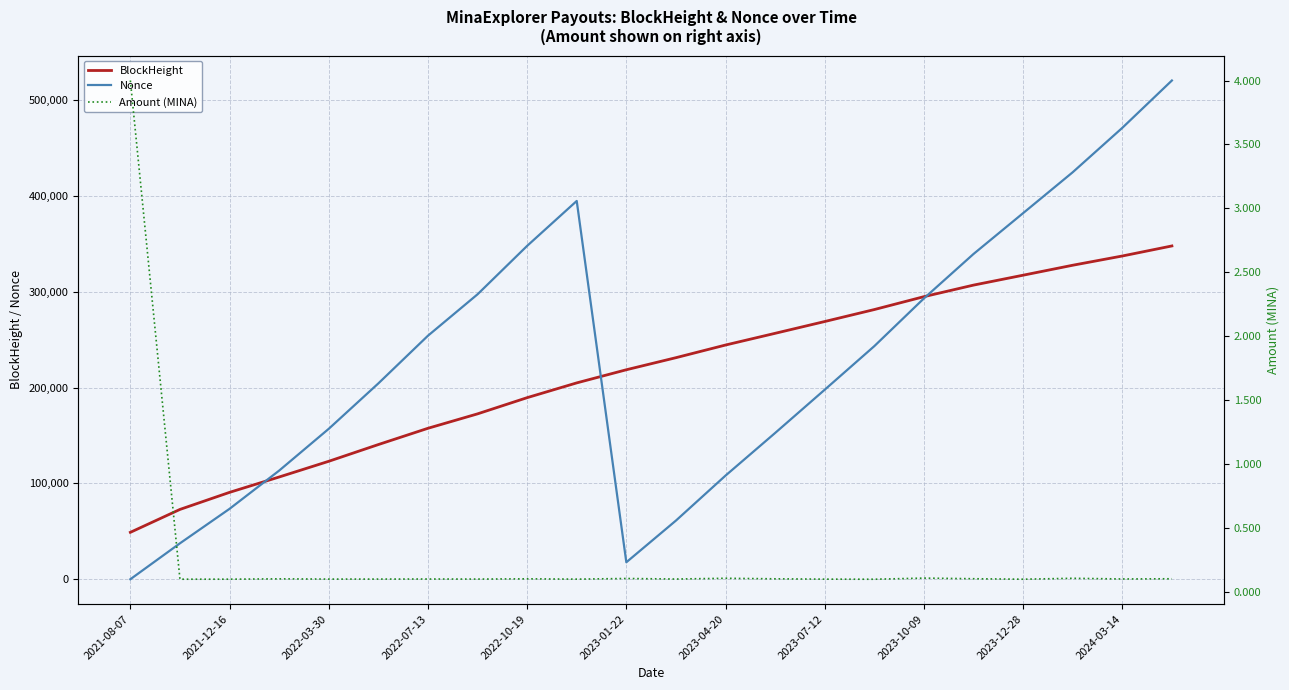

The value of Amount (MINA) at 17 is 0.1. True or false?

True